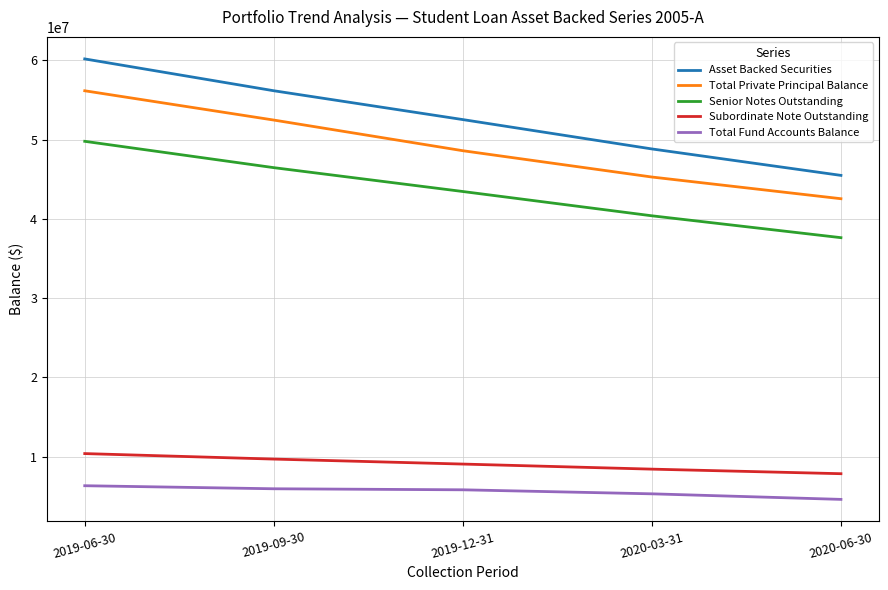

What position from the right is 2020-06-30?

1